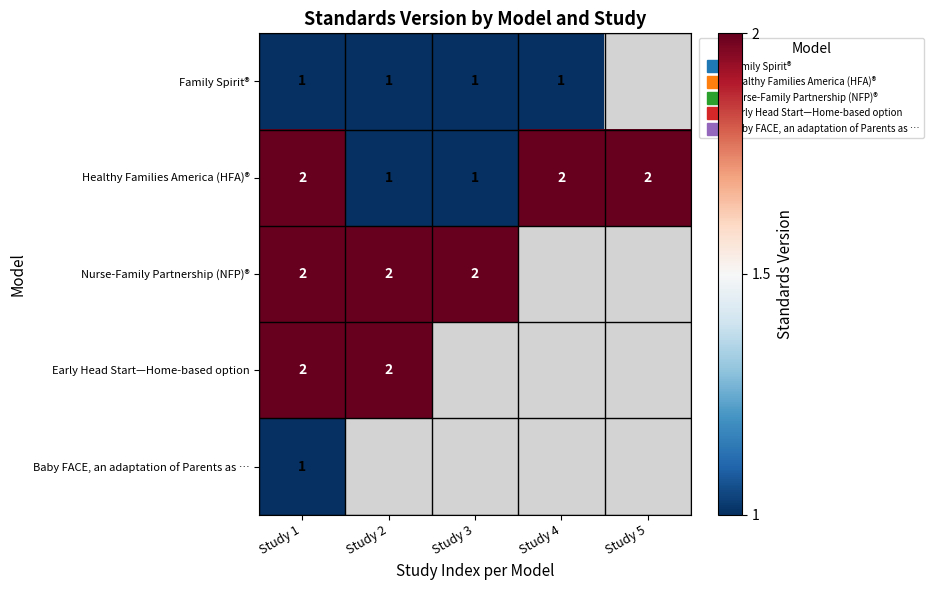

List the series in order of their peak value, highest first.

Healthy Families America (HFA)®, Nurse-Family Partnership (NFP)®, Early Head Start—Home-based option, Family Spirit®, Baby FACE, an adaptation of Parents as …